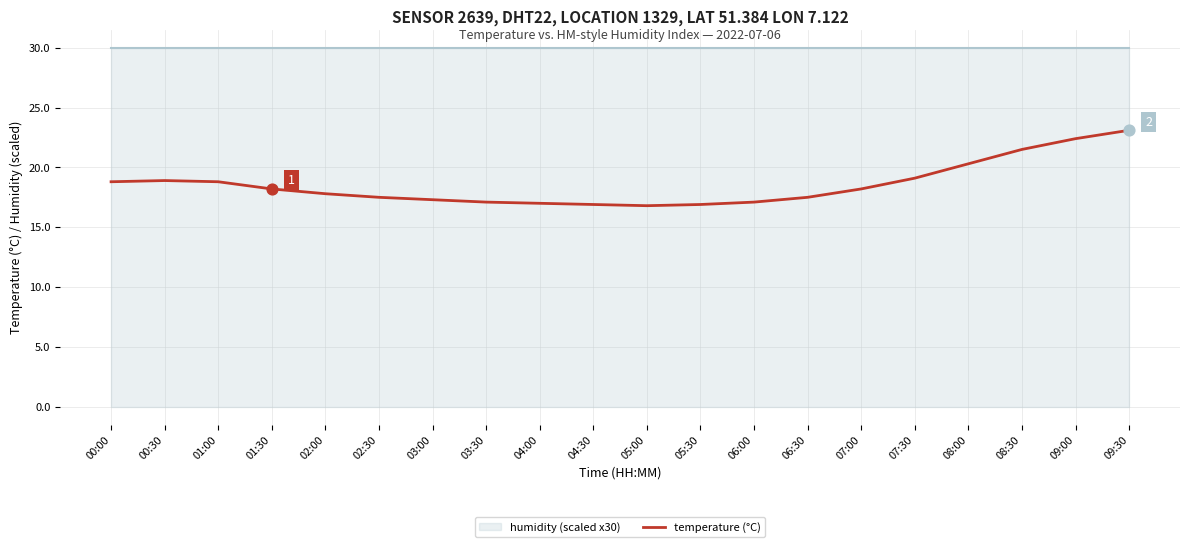

Approximately how many times larger is the value at 02:00 compared to 01:00?

0.9